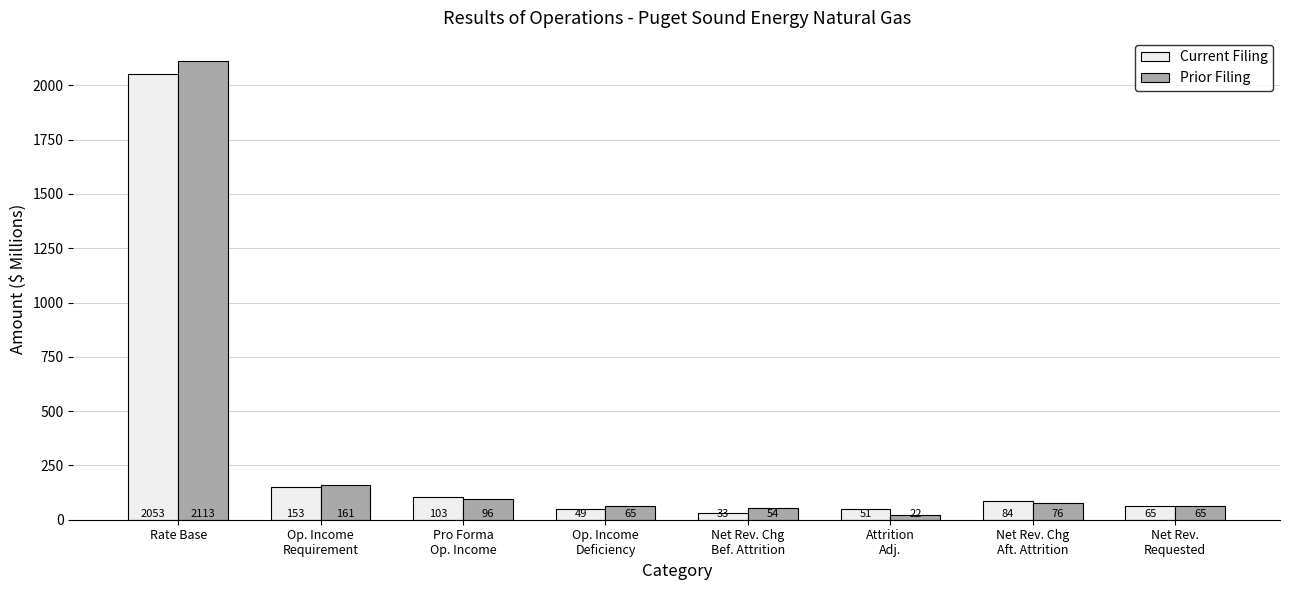

How many data points does each series have?

8